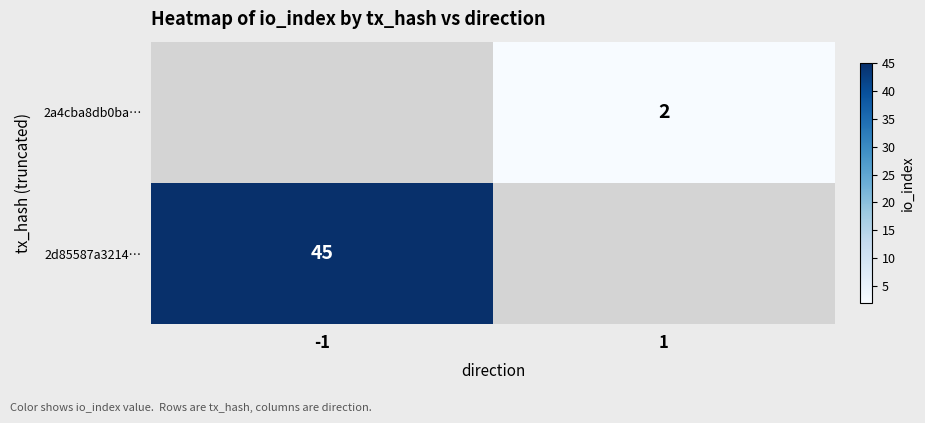

Which label corresponds to the largest value in the chart?

-1